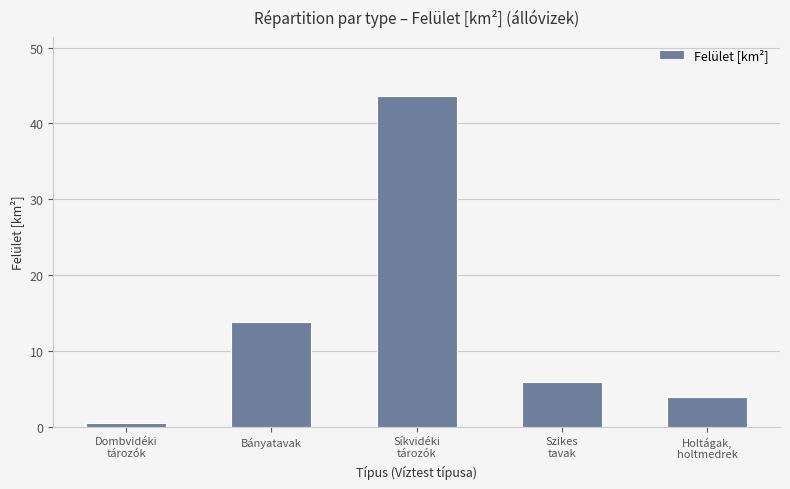

Reading left to right, what are all the values shown in this chart?

Dombvidéki
tározók=0.5	Bányatavak=13.7	Síkvidéki
tározók=43.6	Szikes
tavak=5.8	Holtágak,
holtmedrek=3.9